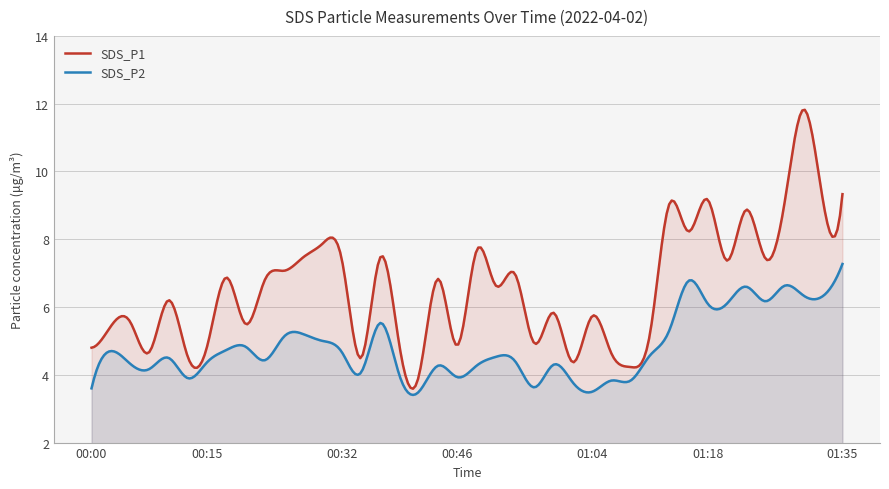

True or false: SDS_P1 and SDS_P2 intersect in this chart.

False